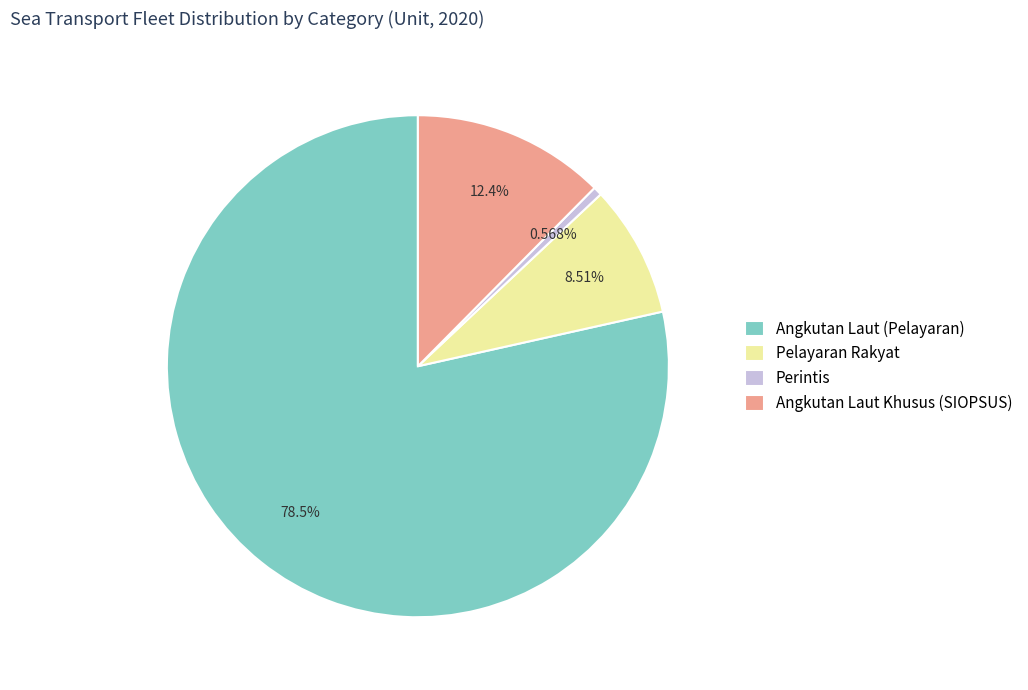

What portion of the pie excludes Angkutan Laut Khusus (SIOPSUS)?

87.6%